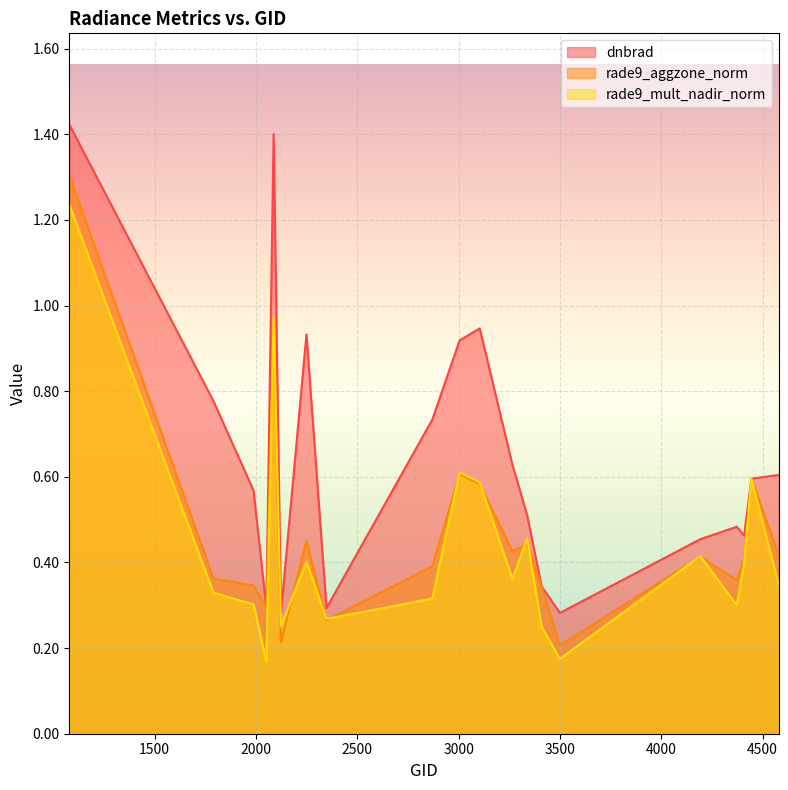

What is the sum of the dnbrad values at 4580 and 4445?

1.2